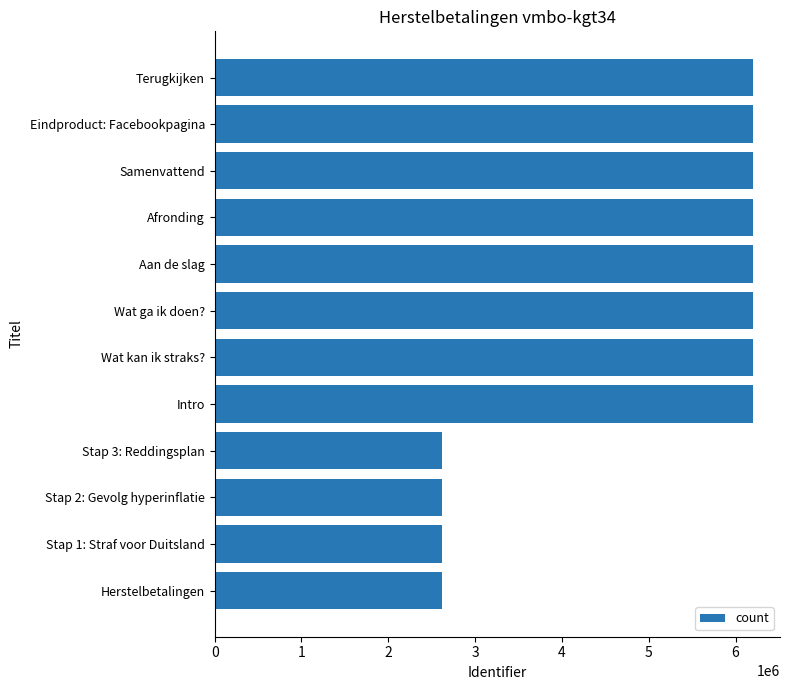

What is the sum of the values at Herstelbetalingen and Stap 2: Gevolg hyperinflatie?

5244806